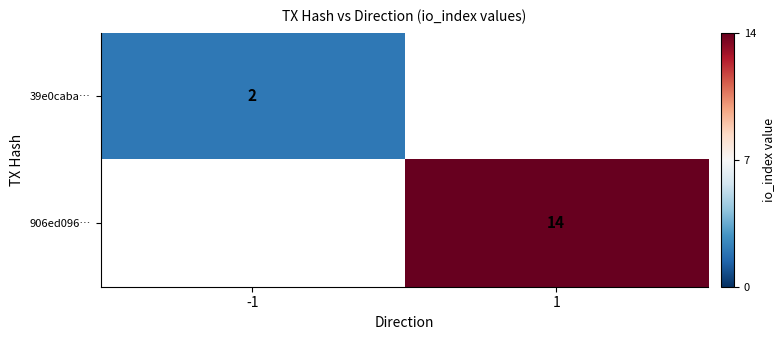

How many positive values does the 906ed096… series have?

1